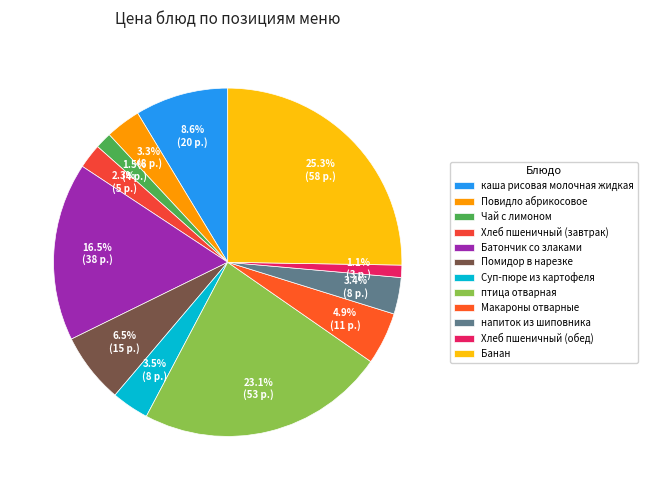

To the nearest percent, what percentage of the pie is Батончик со злаками?

17%